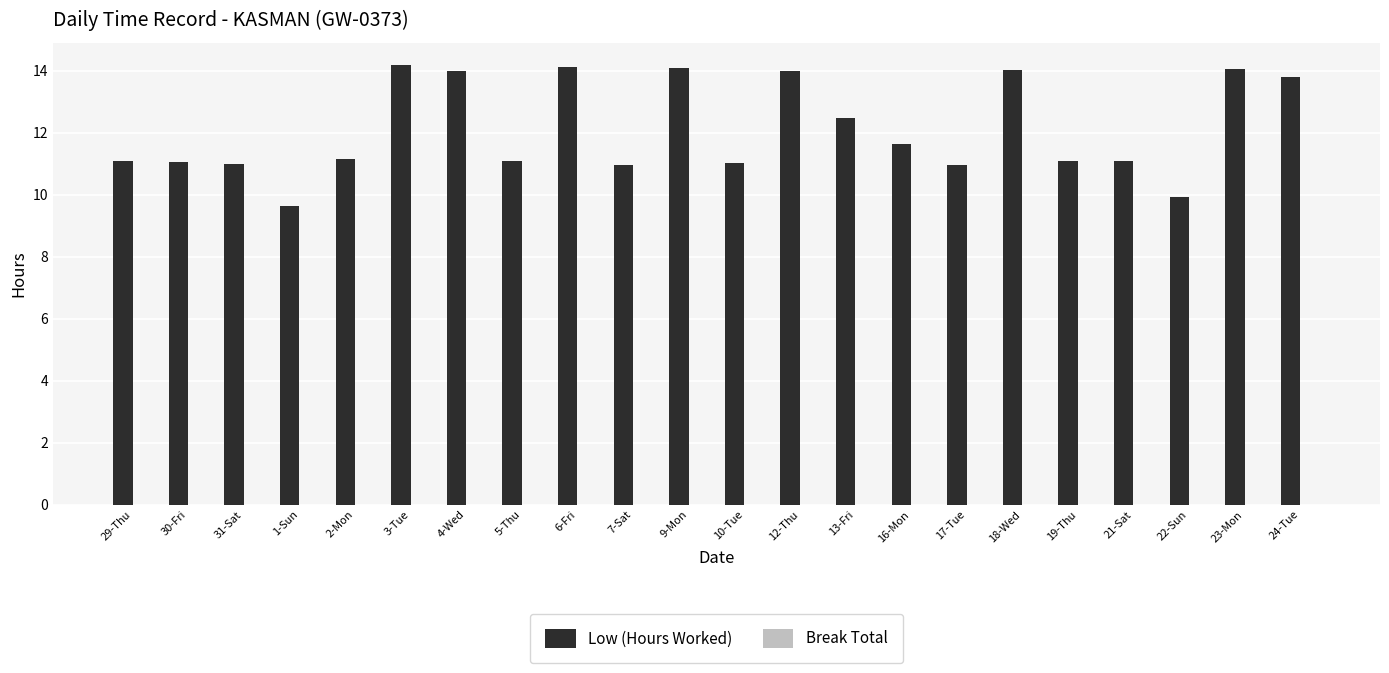

Approximately how many times larger is the value at 18-Wed compared to 7-Sat?

1.3